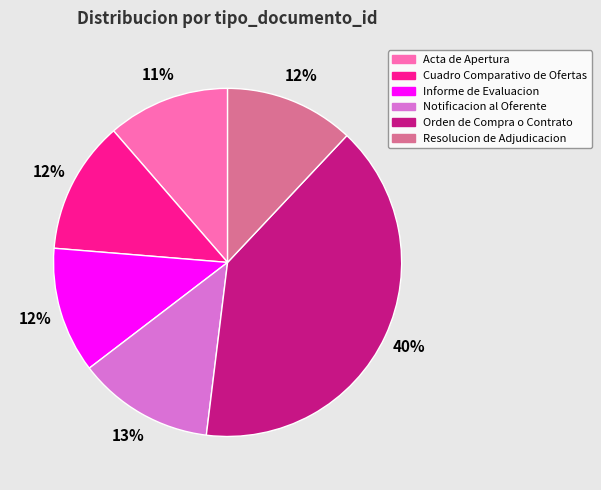

Which category has the biggest portion of the pie?

Orden de Compra o Contrato